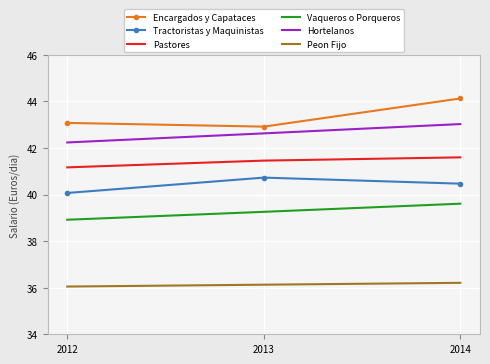

Is the value of Peon Fijo at 2014 greater than the value of Vaqueros o Porqueros at 2014?

No